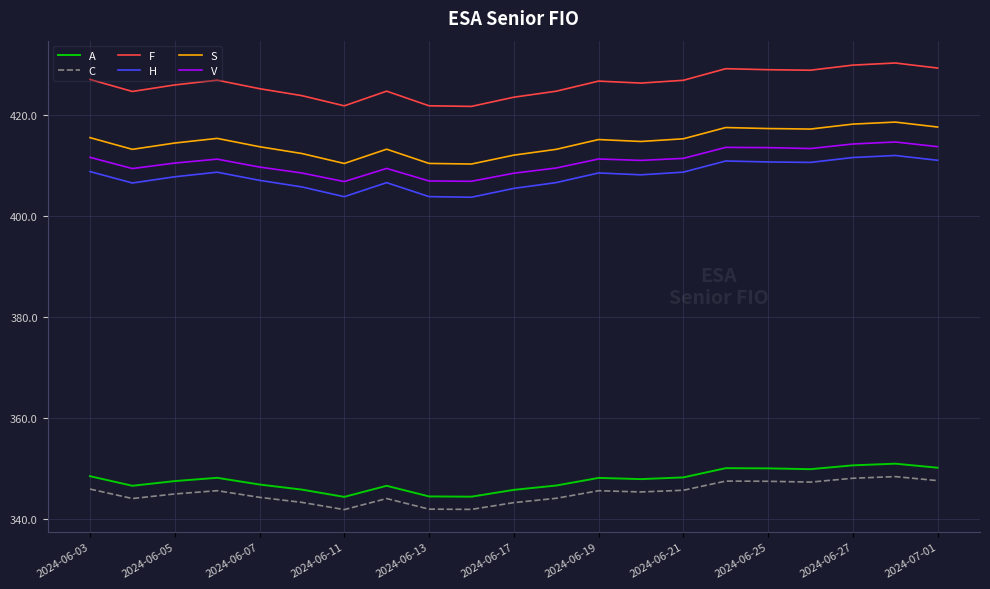

What are all the series names shown in the legend?

A, C, F, H, S, V